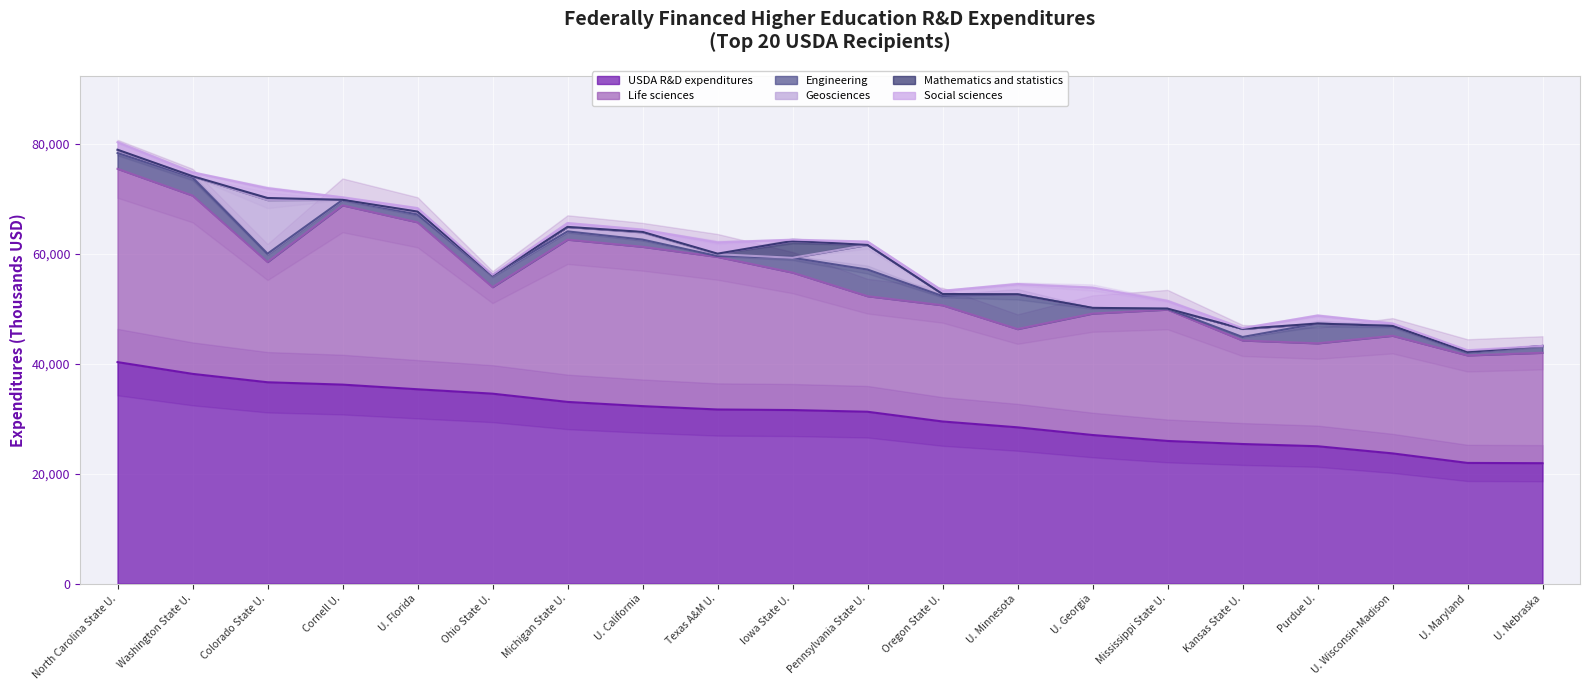

What is the minimum value for USDA R&D expenditures?

21907